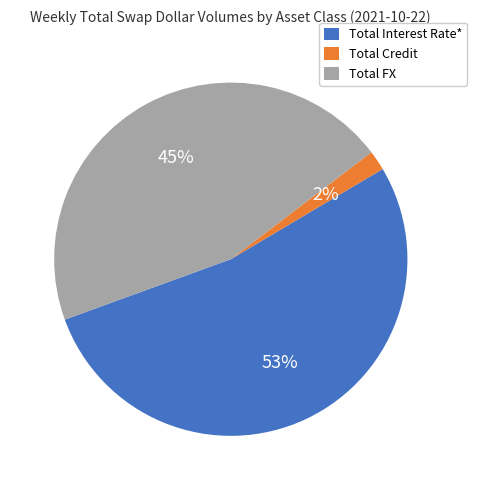

What percentage is the Total Interest Rate* slice, to the nearest percent?

53%